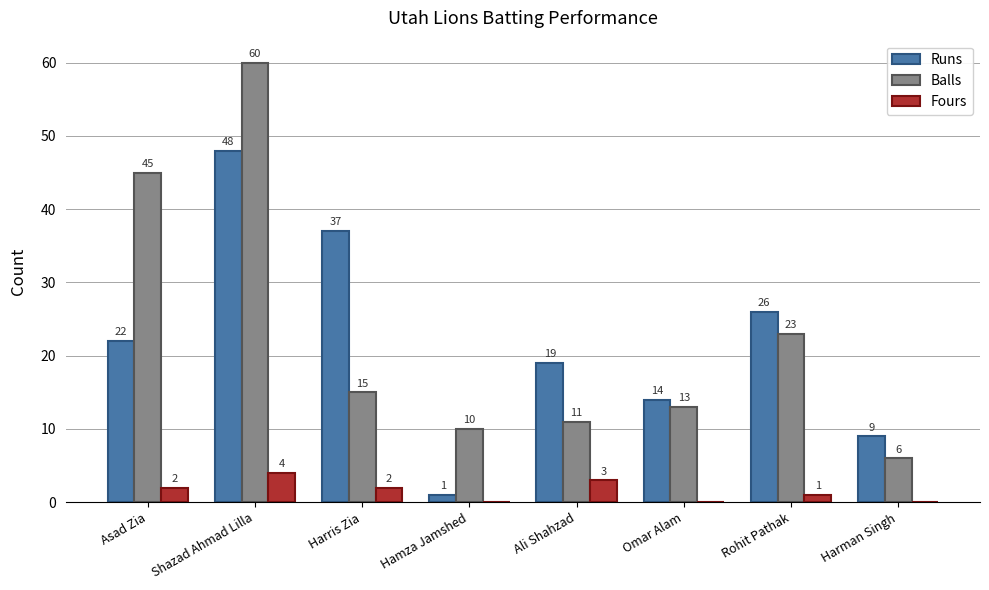

Which category has the highest value across all series?

Shazad Ahmad Lilla